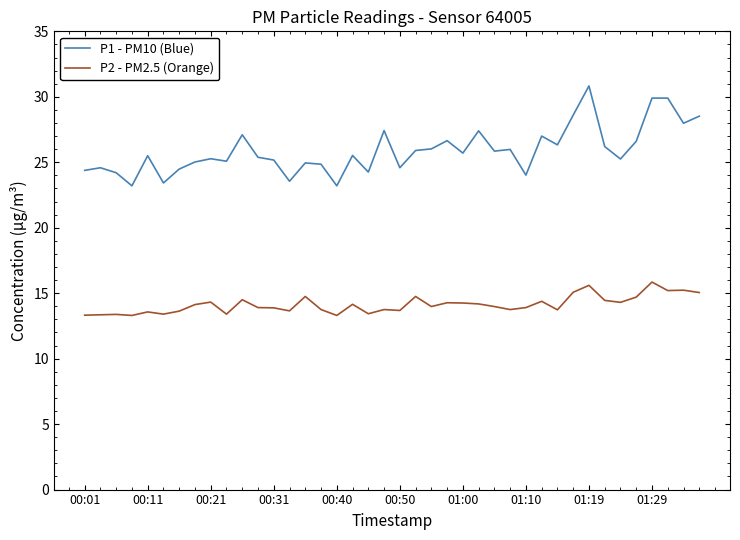

Which series has the largest total across all categories?

P1 - PM10 (Blue)